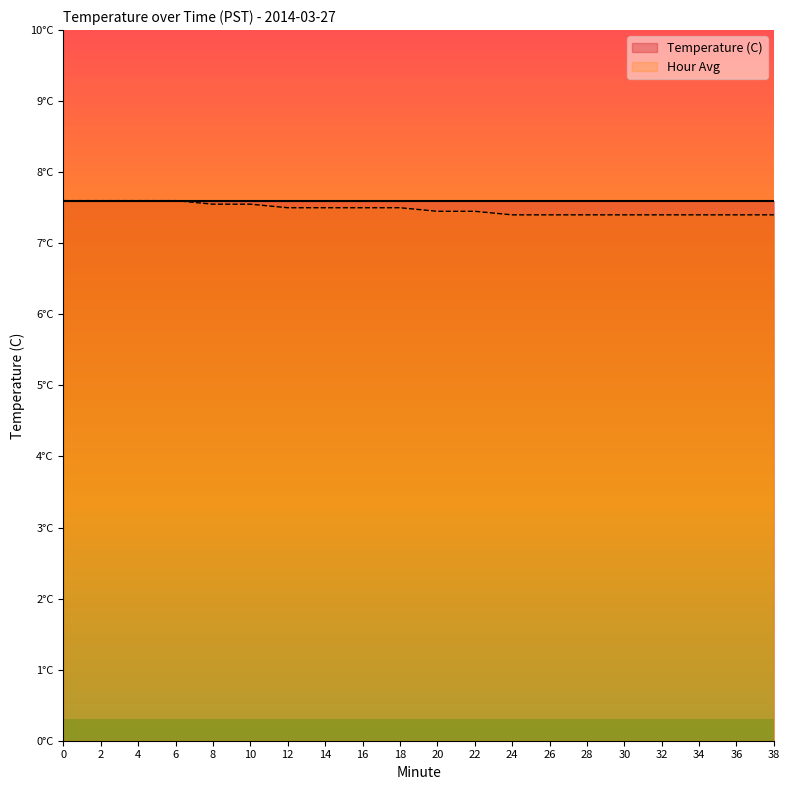

Reading left to right, what are all the values shown in this chart?

0=7.6	2=7.6	4=7.6	6=7.6	8=7.5	10=7.5	12=7.5	14=7.5	16=7.5	18=7.5	20=7.5	22=7.5	24=7.4	26=7.4	28=7.4	30=7.4	32=7.4	34=7.4	36=7.4	38=7.4